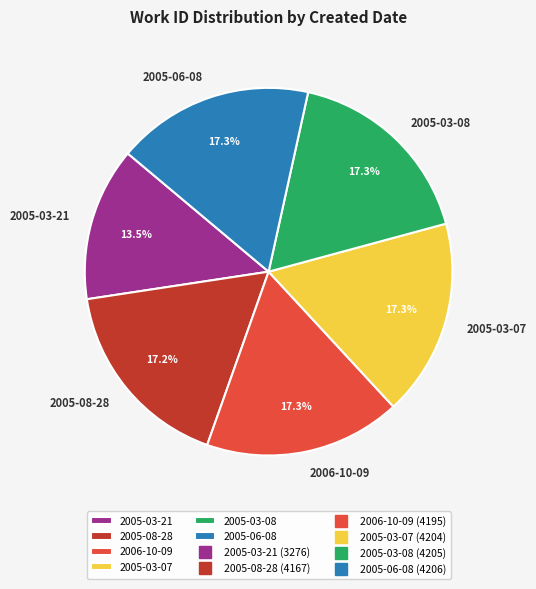

Count the number of slices in the pie.

6